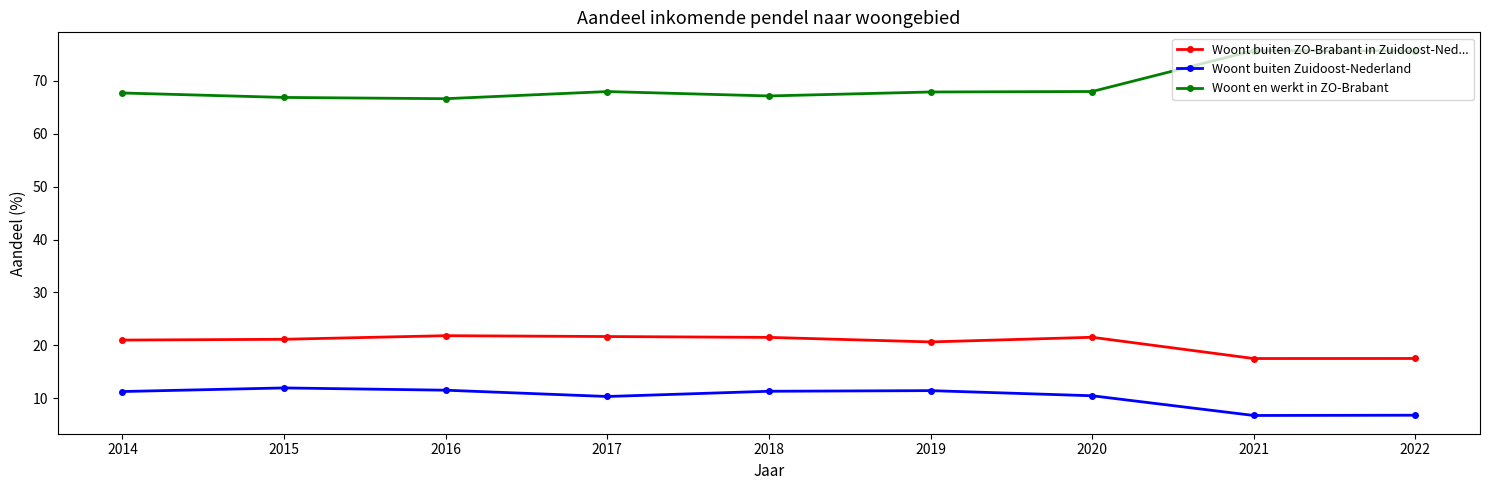

What is the value of the Woont en werkt in ZO-Brabant point at the 8th from the left?

75.8